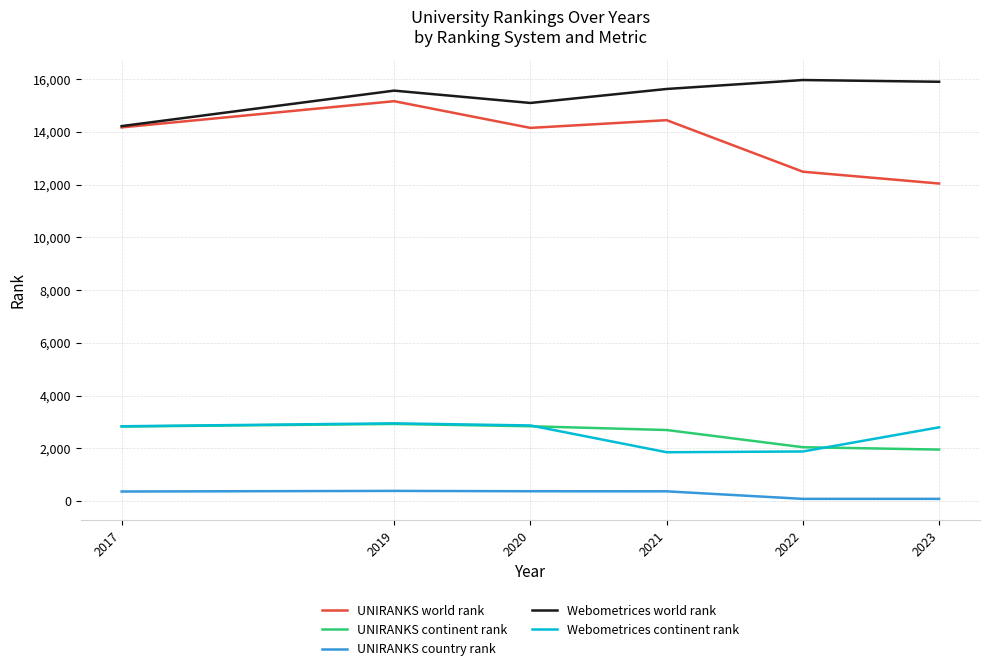

True or false: Webometrices continent rank and UNIRANKS continent rank intersect in this chart.

True